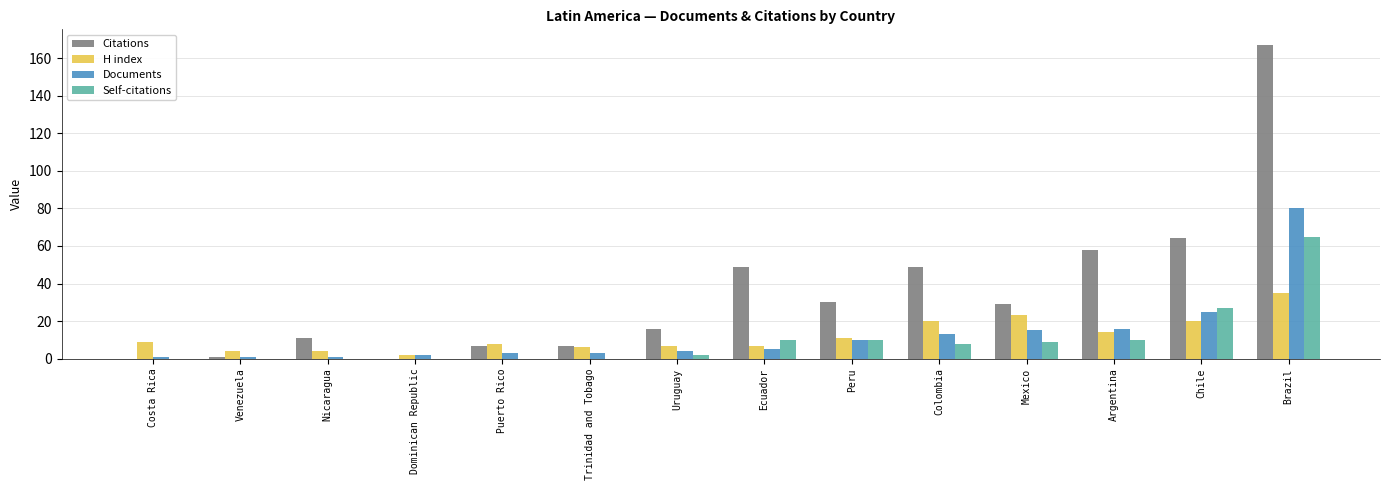

How many groups of bars are there?

14